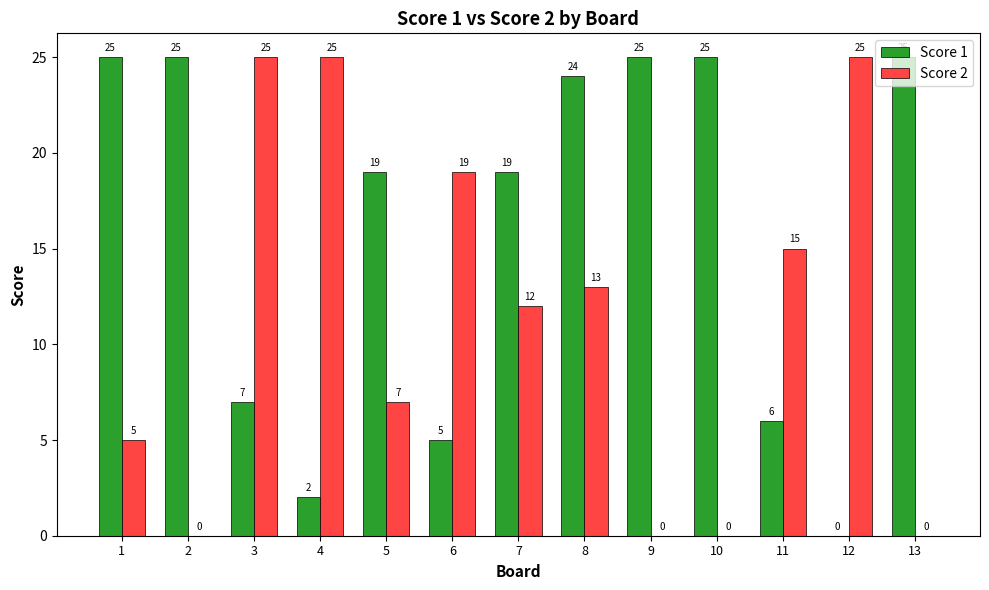

What is the highest value of the Score 2 series?

25